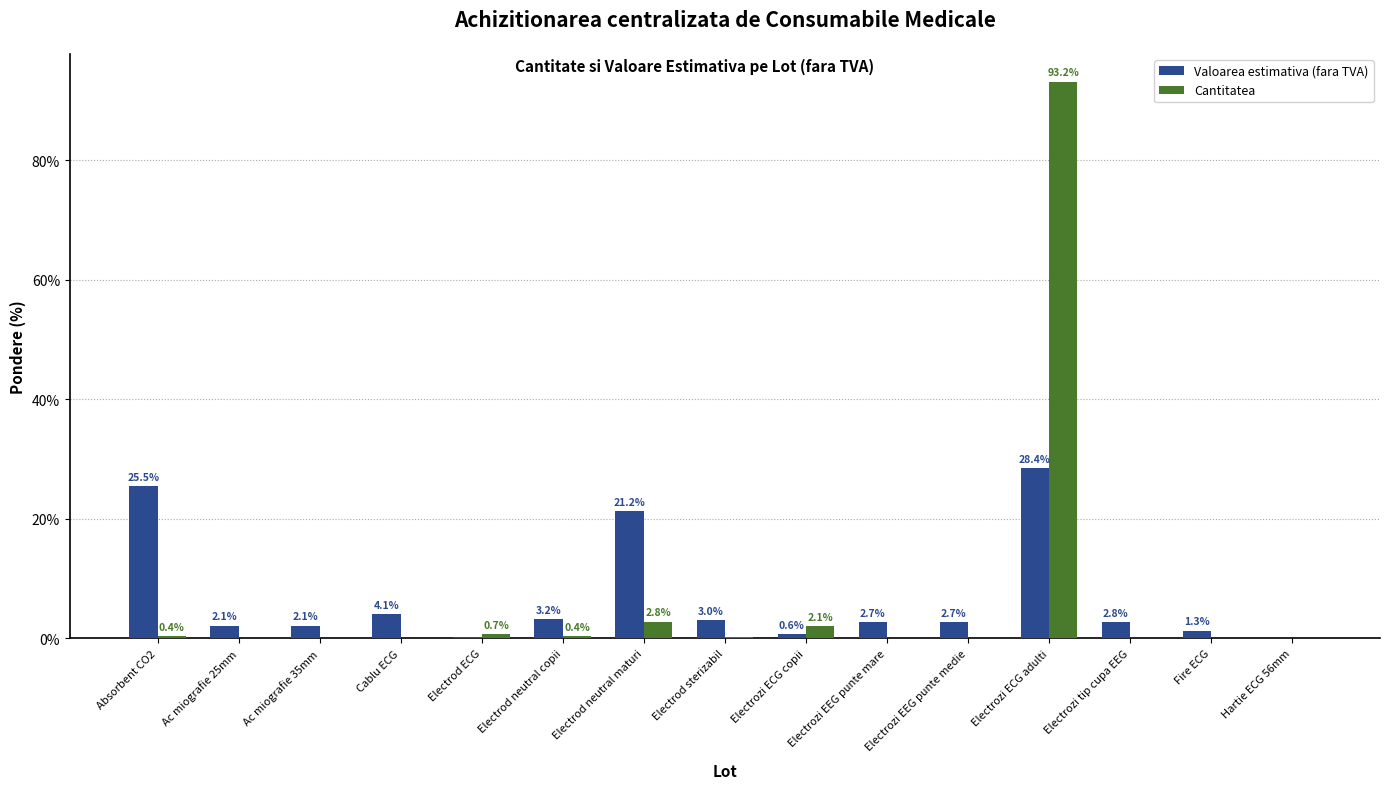

At which category is the sum across all series the highest?

Electrozi ECG adulti